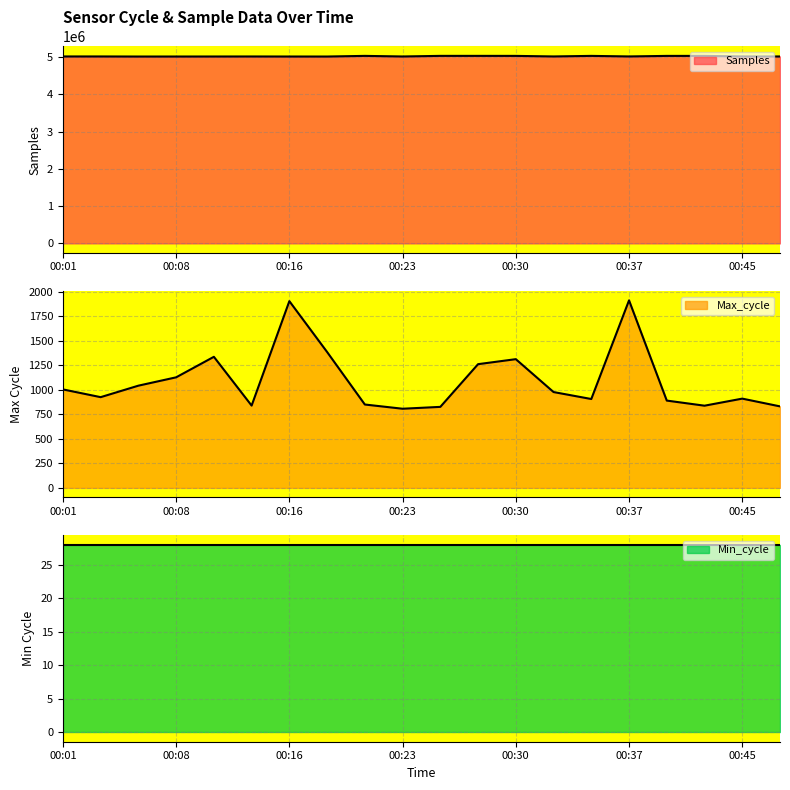

What is the spread (max minus min) of values at 00:18?

5009902